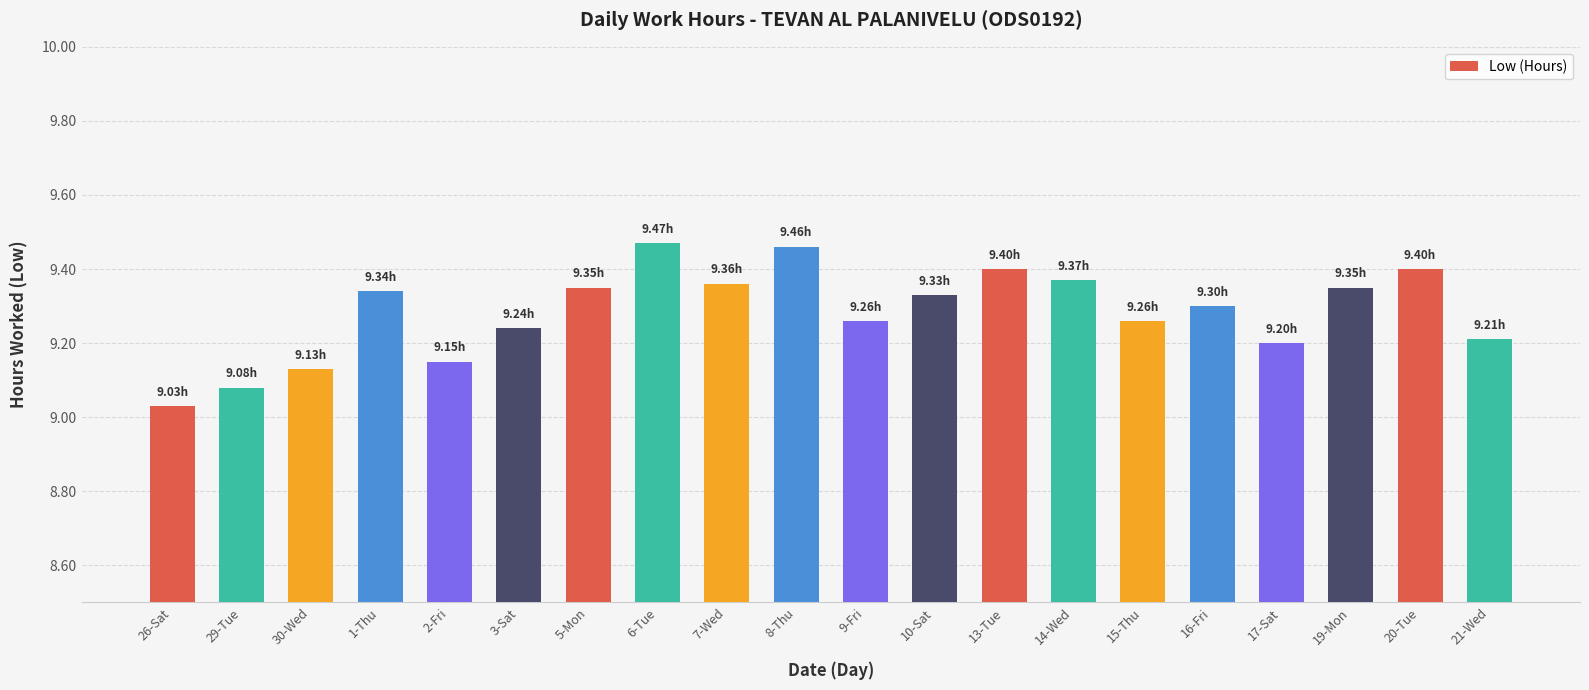

What is the sum of all values?

185.7